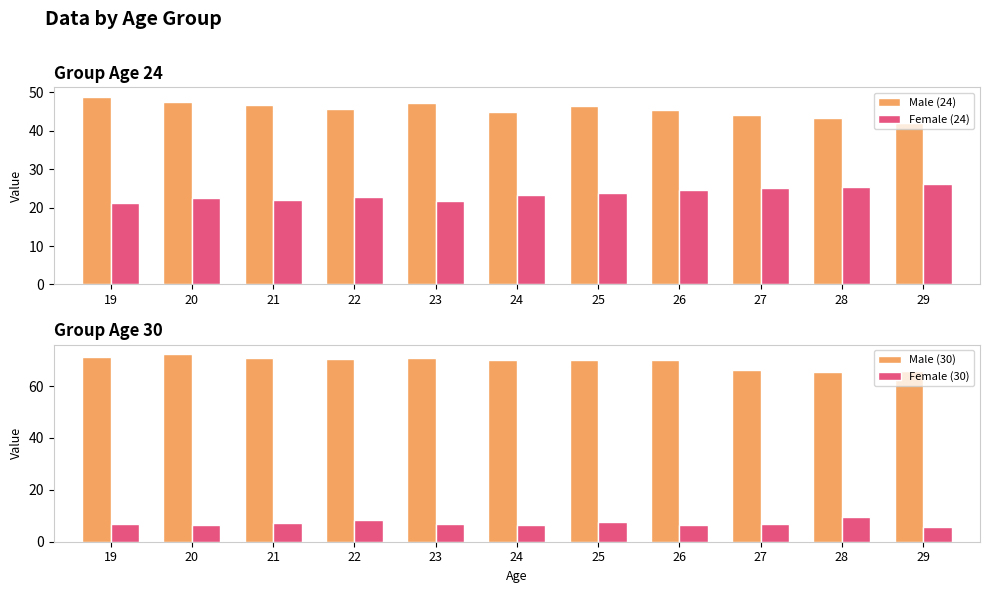

Rank the series by their average value, from highest to lowest.

Male (30), Male (24), Female (24), Female (30)